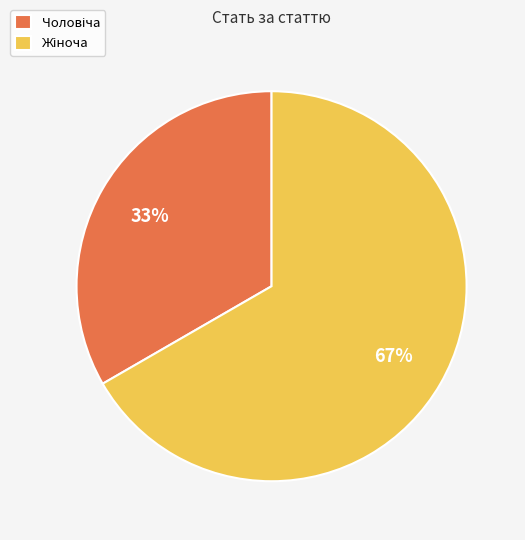

To the nearest percent, what is the average slice percentage?

50%